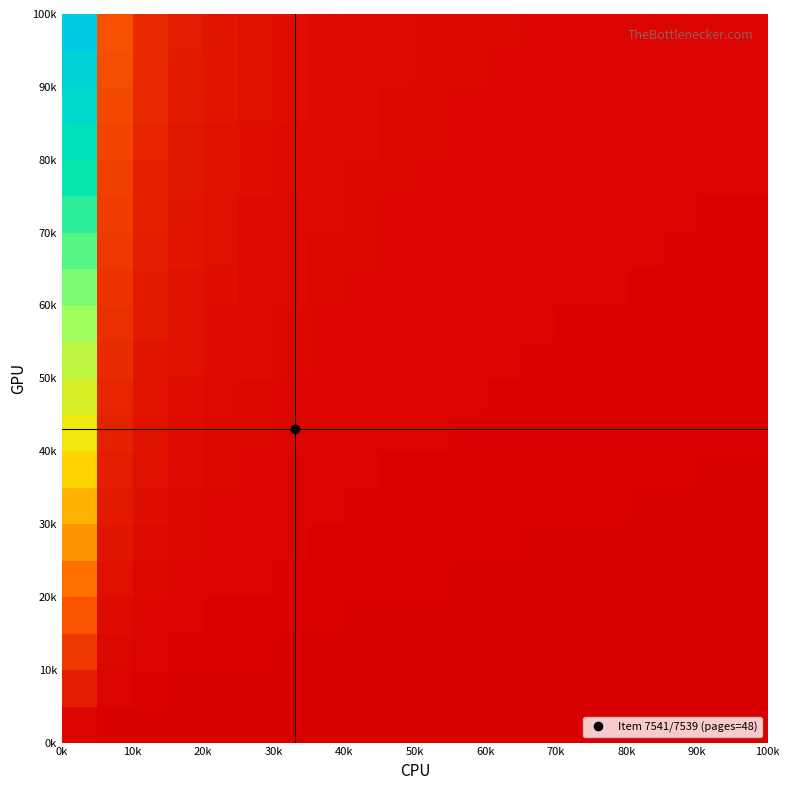

How many data points does each series have?

20